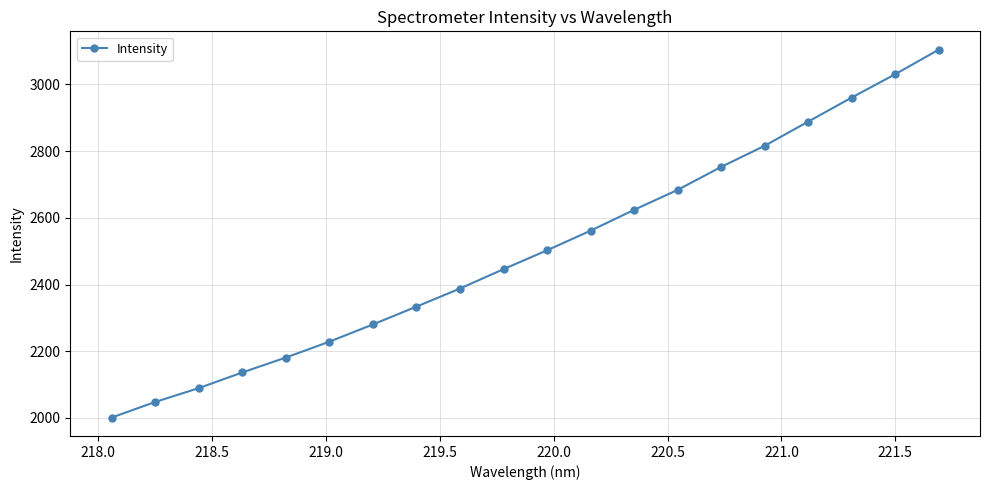

How many data points are less than 2502?

10